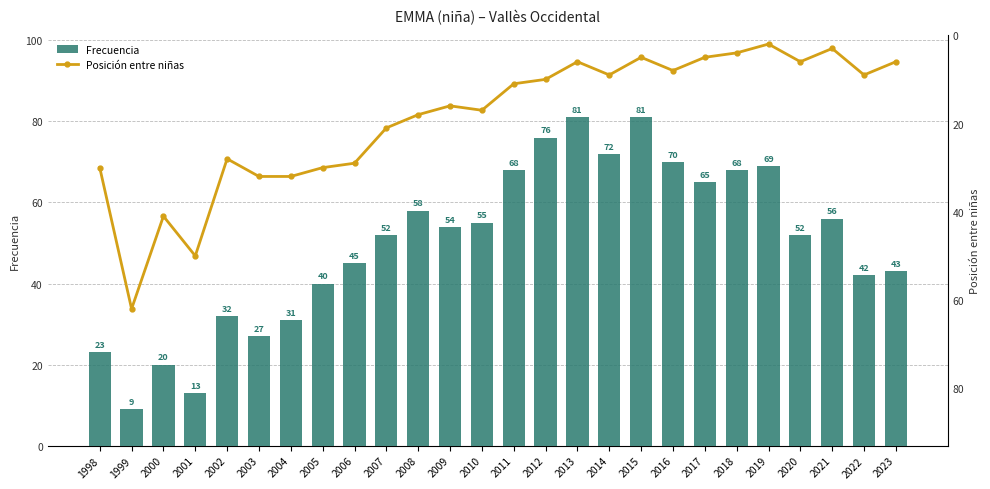

Between 2006 and 2016, which series saw the biggest shift?

Frecuencia